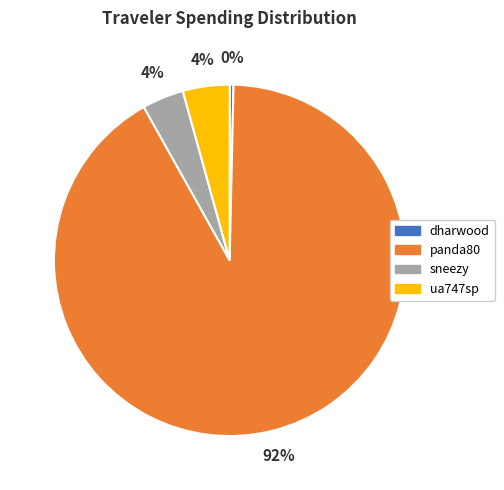

Which category accounts for the majority?

panda80